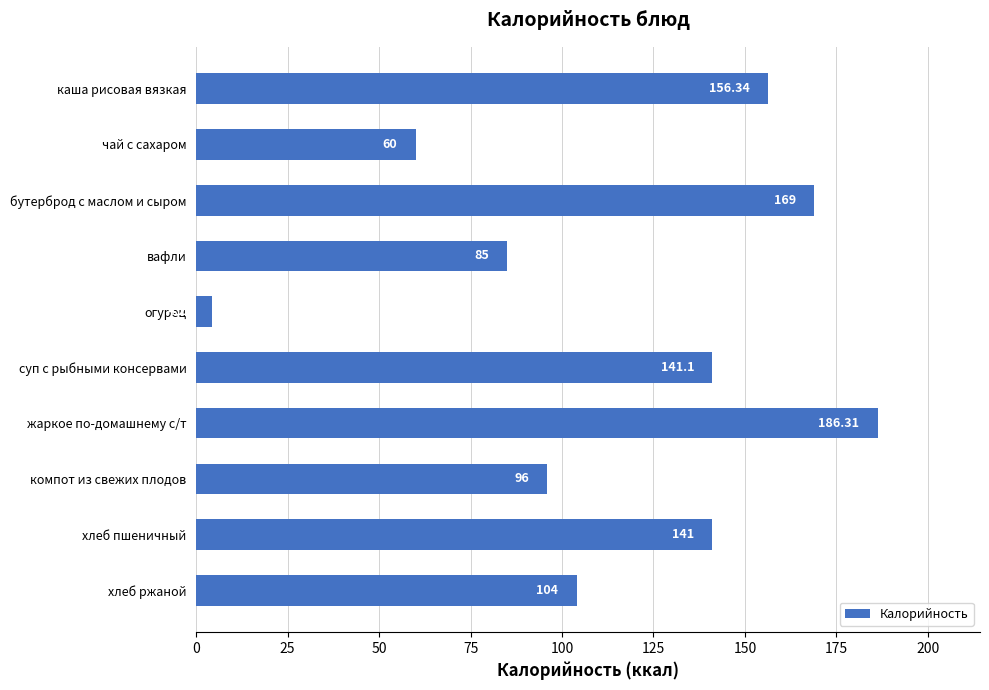

Which category has the lowest value across all series?

огурец